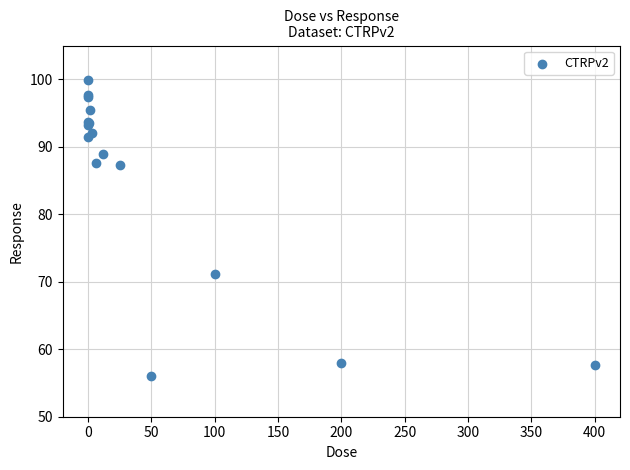

What Y value in the scatter plot is closest to 78?

71.1